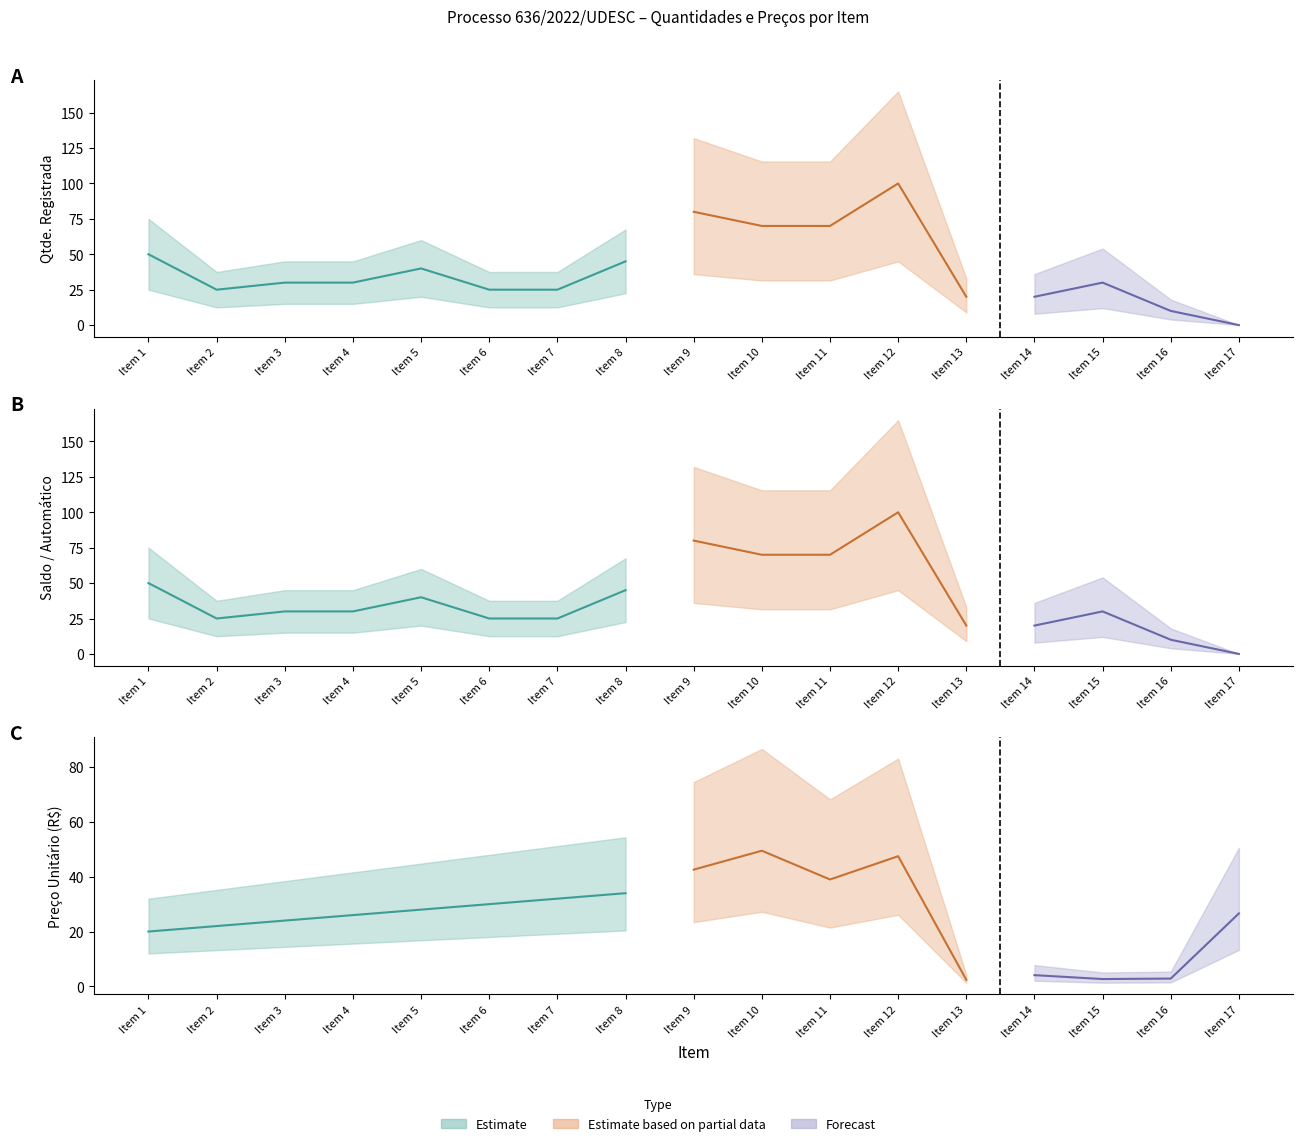

Is the value of Qtde Registrada at Item 3 greater than the value of Saldo / Automático at Item 5?

No